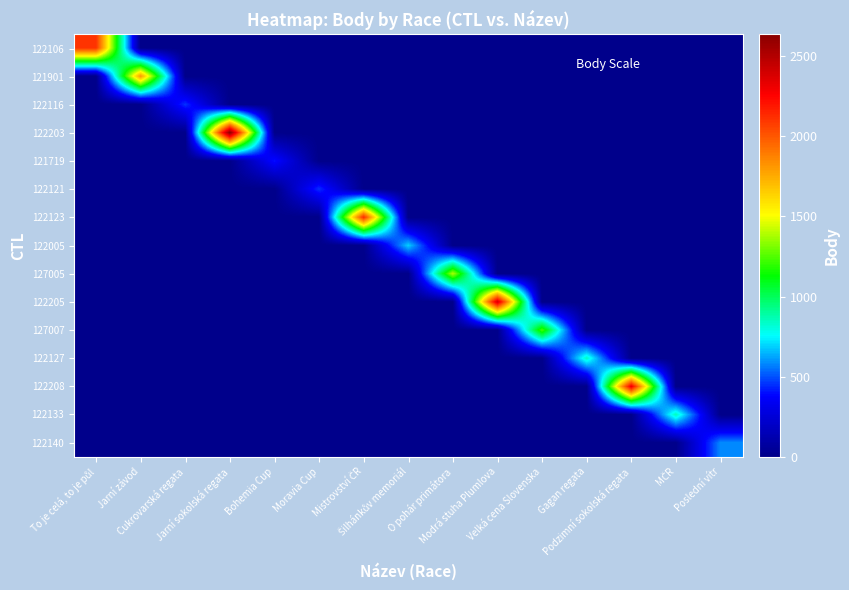

At Mistrovství ČR, list the series in order from largest to smallest.

122123, 122106, 121901, 122116, 122203, 121719, 122121, 122005, 127005, 122205, 127007, 122127, 122208, 122133, 122140